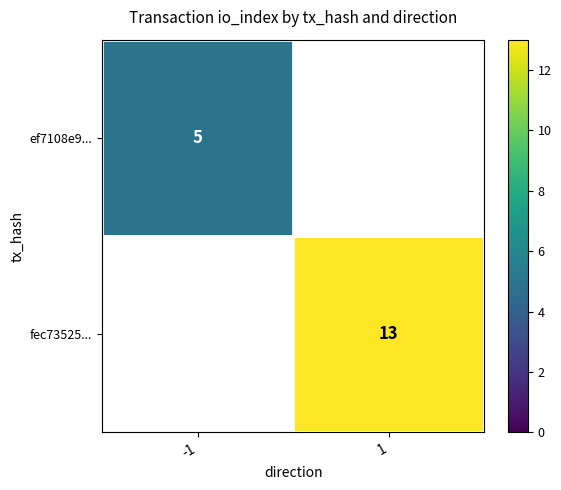

At how many categories does at least one series exceed 5?

1